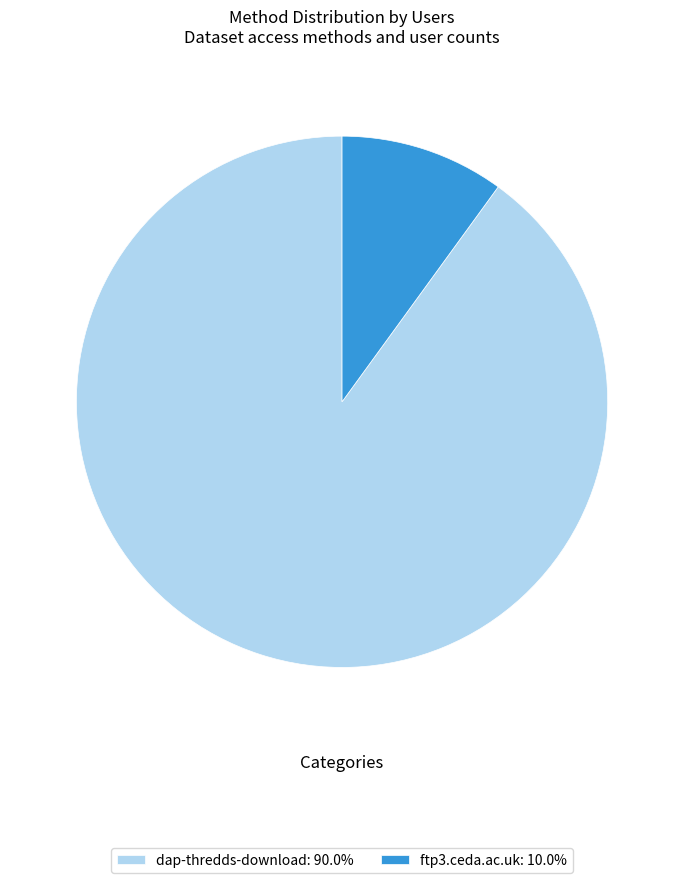

Approximately how many times larger is the value at dap-thredds-download: 90.0% compared to ftp3.ceda.ac.uk: 10.0%?

9.0